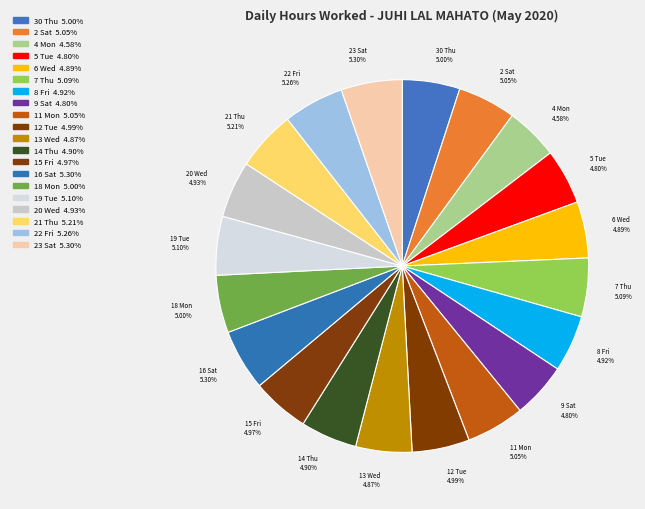

What is the largest slice in the pie chart?

16 Sat